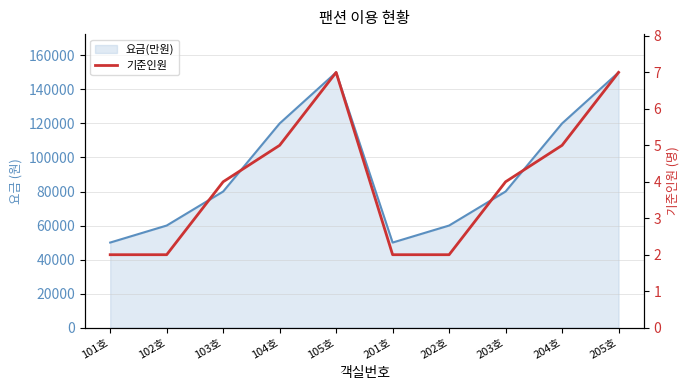

Count the number of values greater than 4.

4